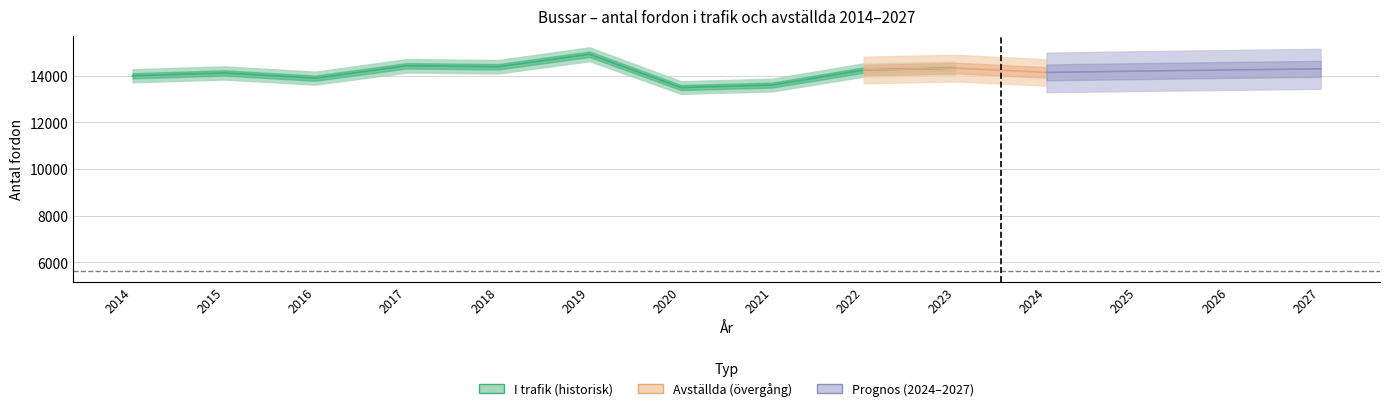

Between 2014 and 2015, which is larger?

2015